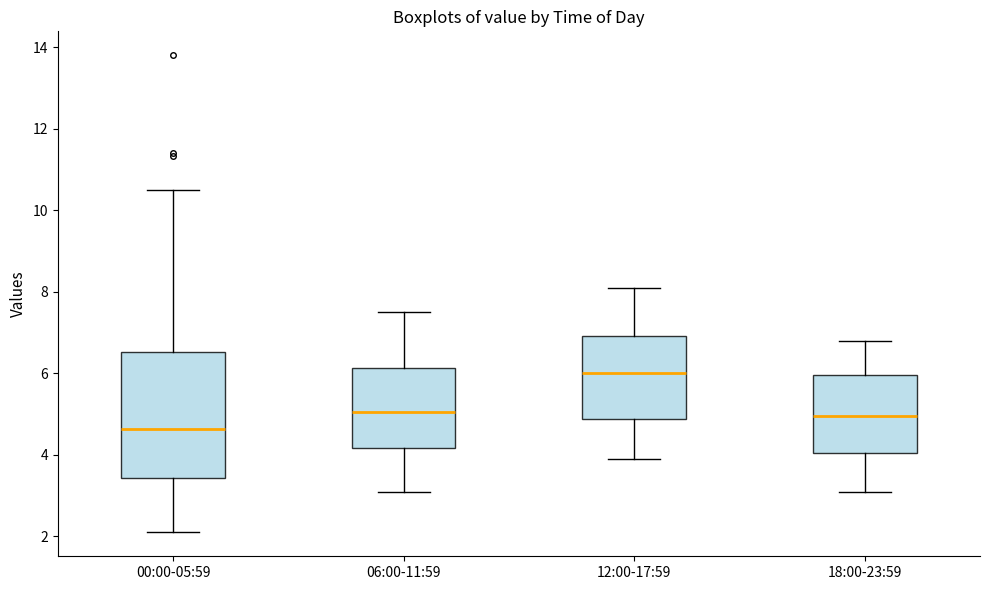

Where does the upper whisker of the box for 00:00-05:59 end on the y-axis? The values are not printed on the chart, so give them approximately, as read against the axis.

10.6